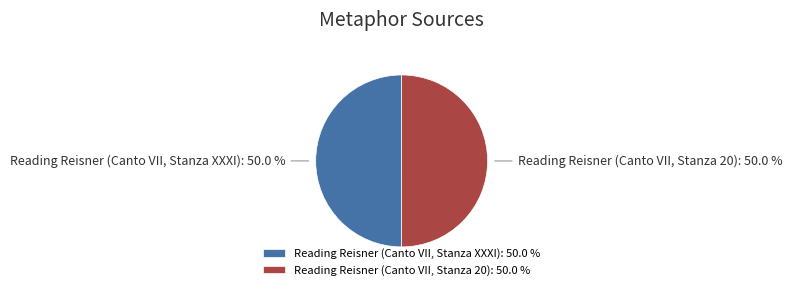

Approximately how many times larger is the value at Reading Reisner (Canto VII, Stanza 20): 50.0 % compared to Reading Reisner (Canto VII, Stanza XXXI): 50.0 %?

1.0